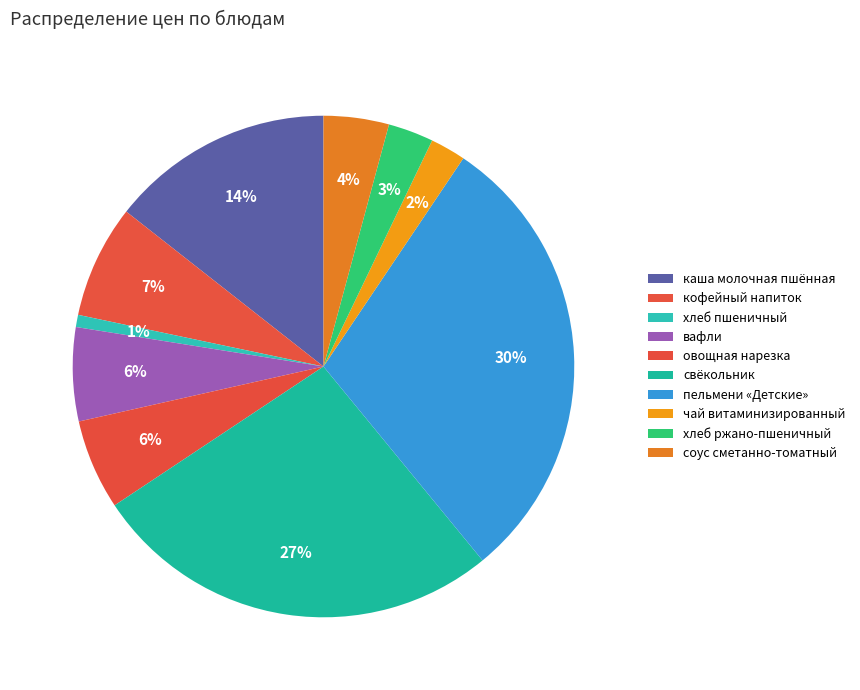

Which category has the smallest portion of the pie?

хлеб пшеничный